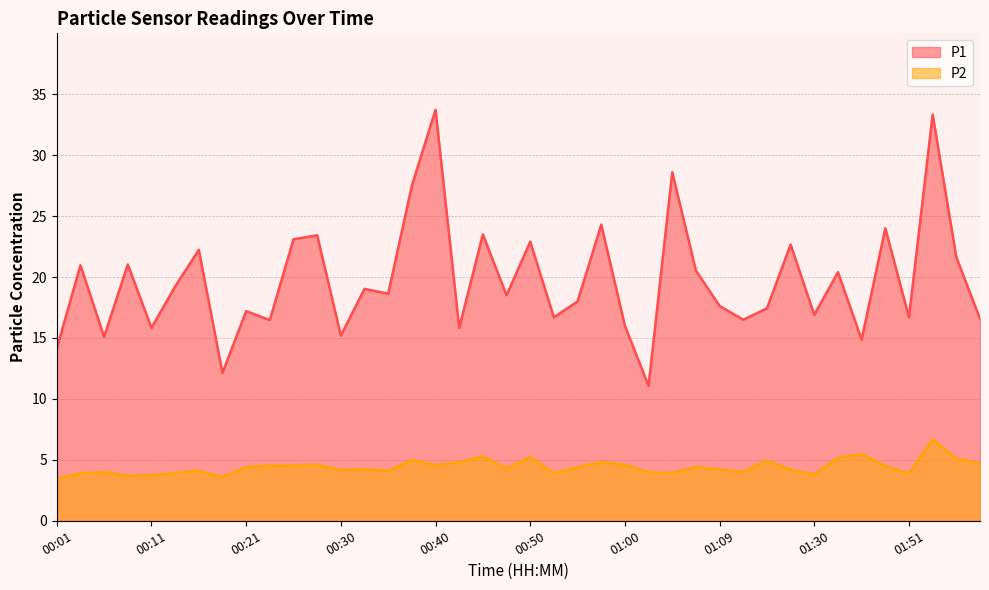

Is the value of P2 at 00:47 greater than the value of P1 at 01:02?

No